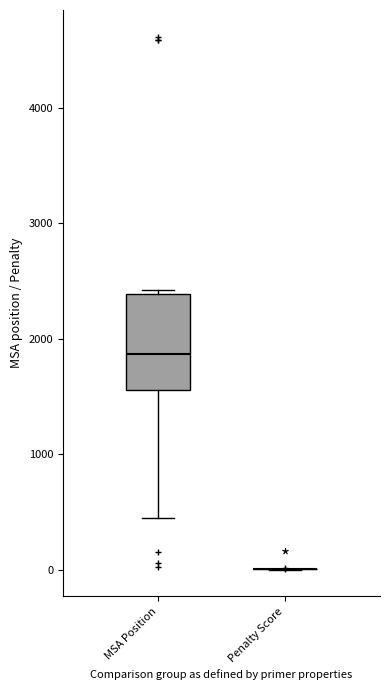

Reading left to right, transcribe this box plot: for each box, give where its median line is, the range the box spans, and where its two whiskers end, as read against the y-axis. The values are not printed on the chart, so give them approximately, as read against the axis.

MSA Position: median 1900, box 1600 to 2400, whiskers 400 to 2400 (just above the box's upper edge)
Penalty Score: box collapsed to a line at 0, whiskers 0 to 0